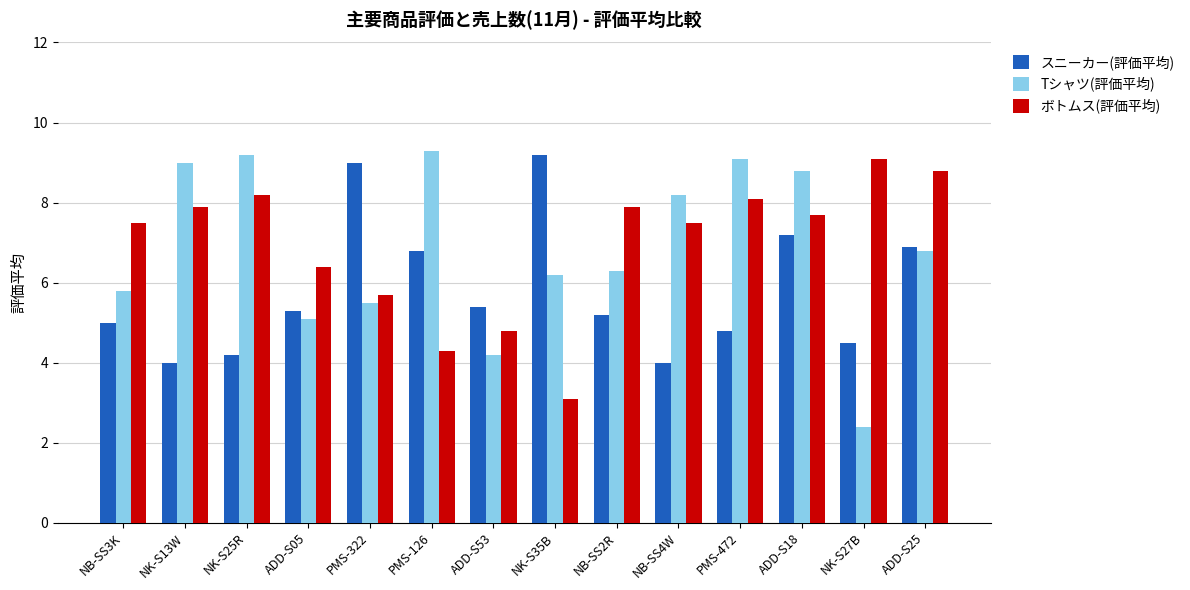

How many data points in Tシャツ(評価平均) are less than 6?

5